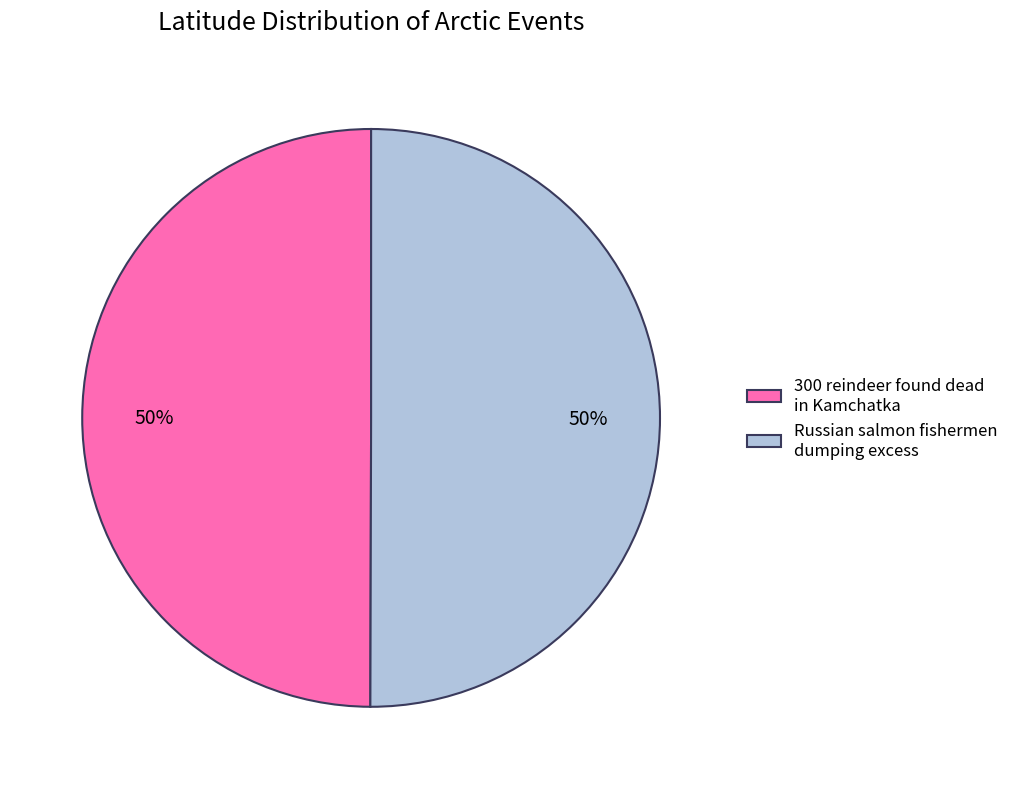

Is it true that 300 reindeer found dead in Kamchatka is 62% of the pie?

False